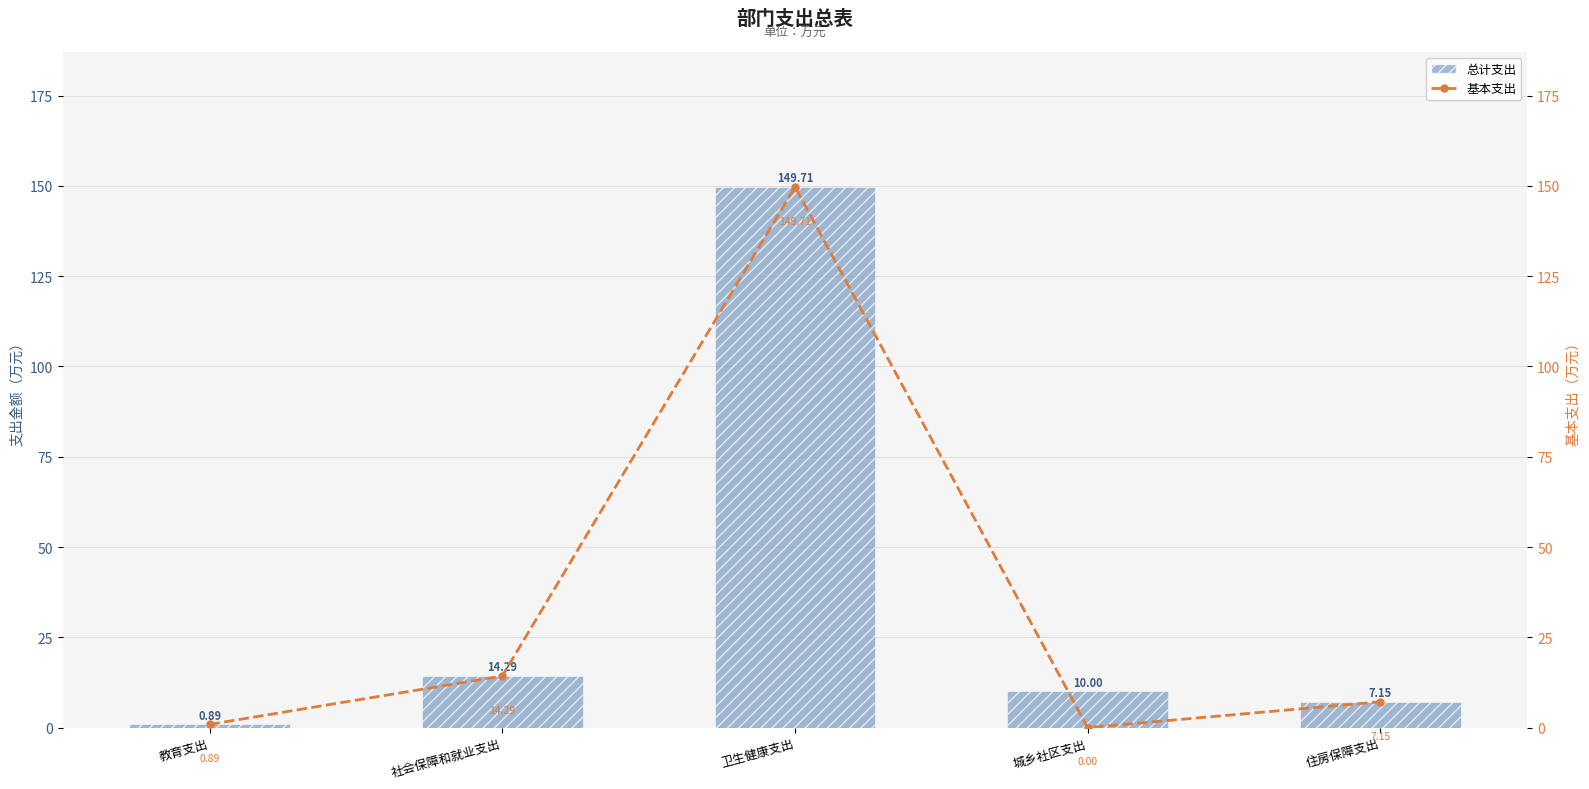

Rank the series by their maximum value, from highest to lowest.

总计支出, 基本支出